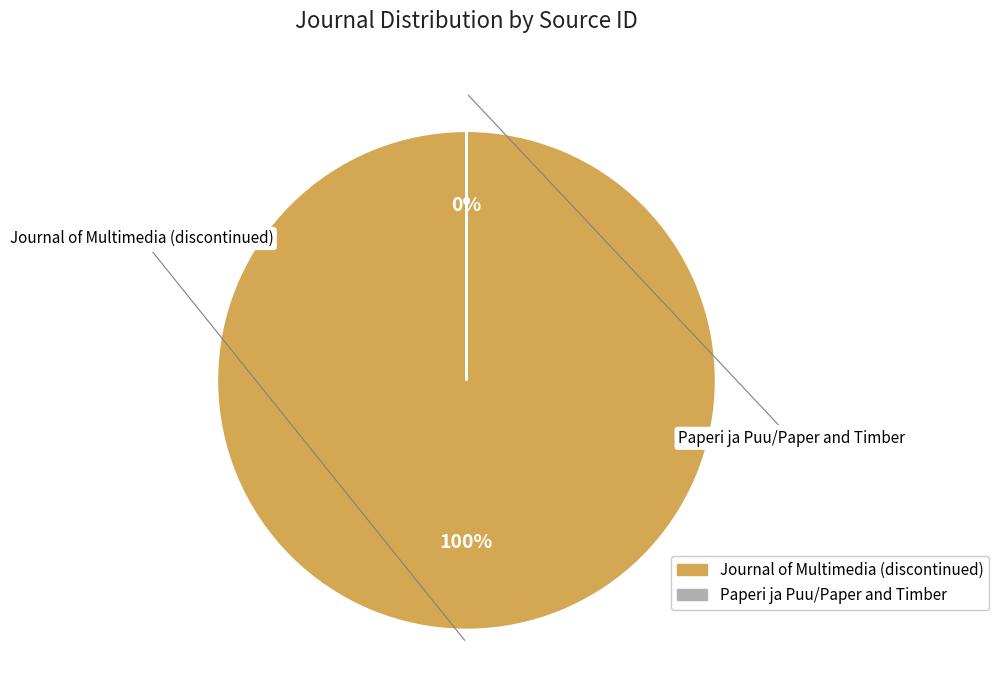

What percentage is the Journal of Multimedia (discontinued) slice, to the nearest percent?

100%